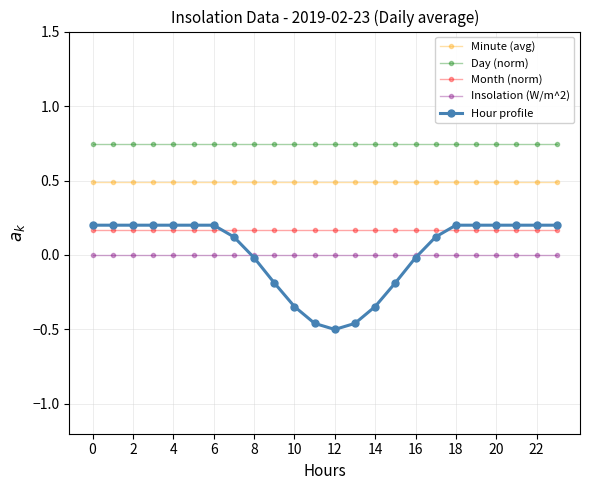

True or false: Minute (avg) and Hour profile intersect in this chart.

False